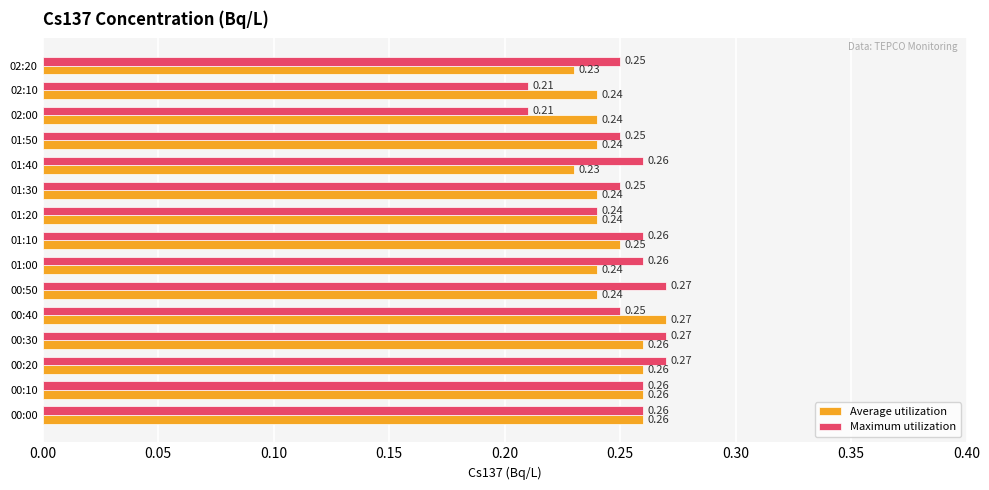

Is the value of Maximum utilization at 00:20 greater than the value of Average utilization at 00:20?

Yes